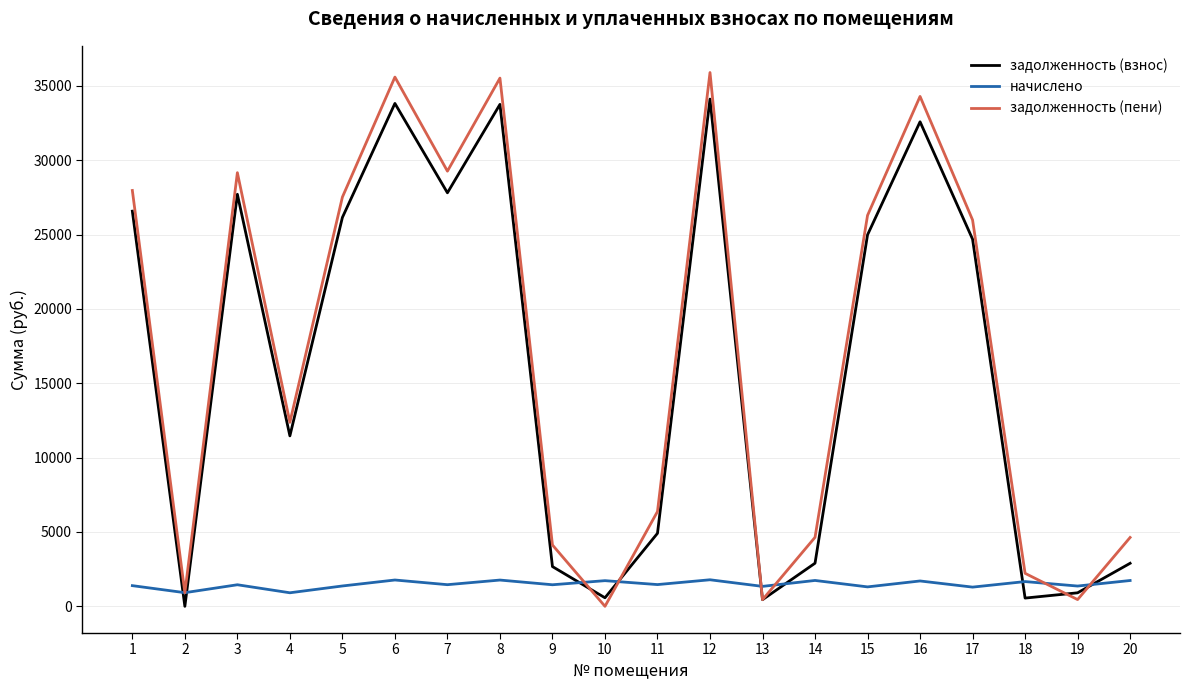

Which series has the widest spread of values?

задолженность (пени)